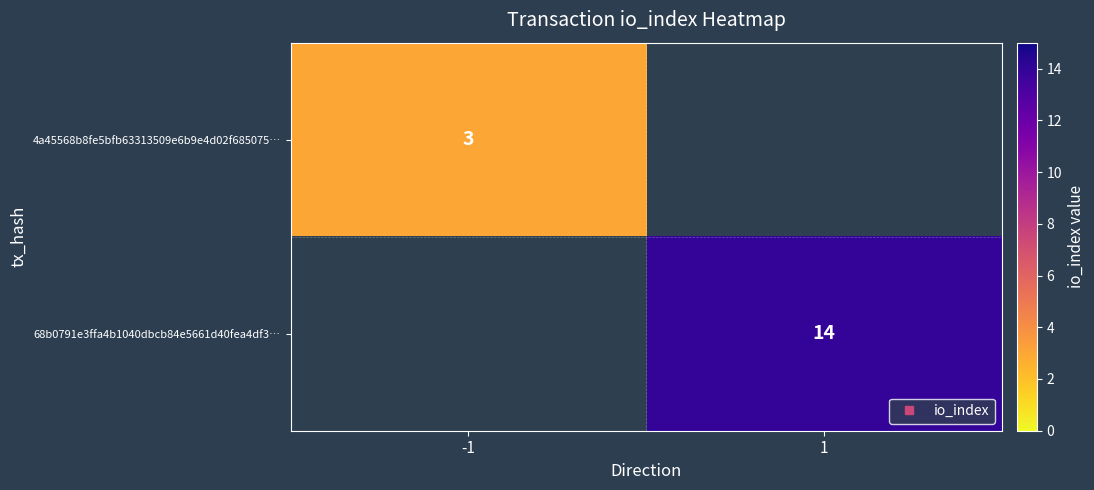

The 68b0791e3ffa4b1040dbcb84e5661d40fea4df3… series shows 0 at -1. True or false?

True